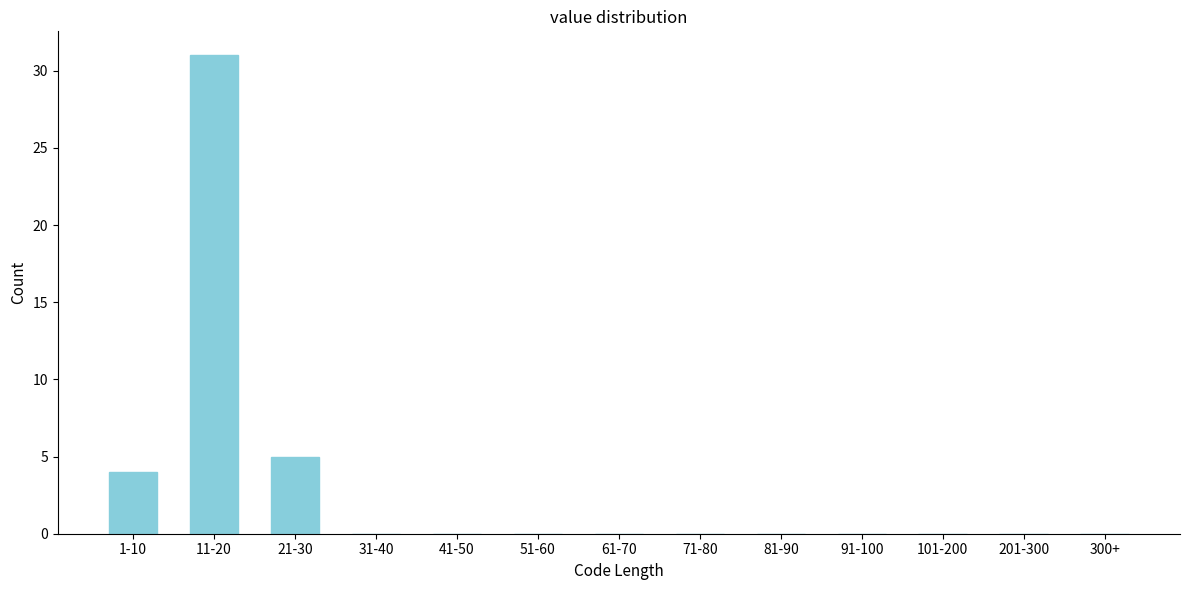

Reading left to right, transcribe all the data shown in this chart.

1-10=4	11-20=31	21-30=5	31-40=0	41-50=0	51-60=0	61-70=0	71-80=0	81-90=0	91-100=0	101-200=0	201-300=0	300+=0